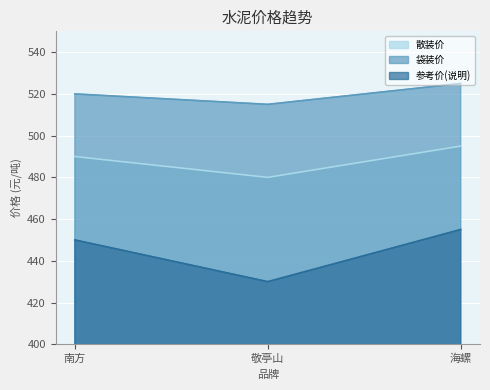

The 参考价(说明) series shows 455 at 海螺. True or false?

True